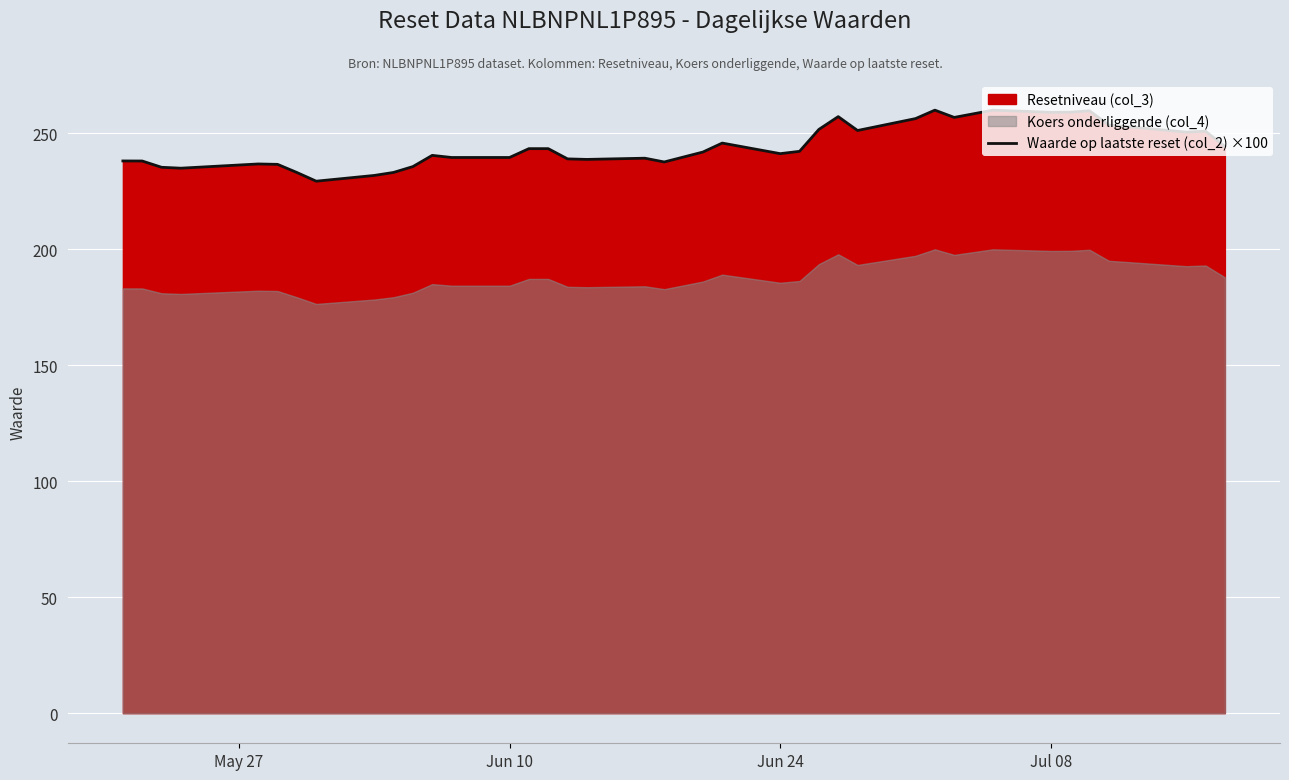

What is the value of the 18th point from the left?

238.8